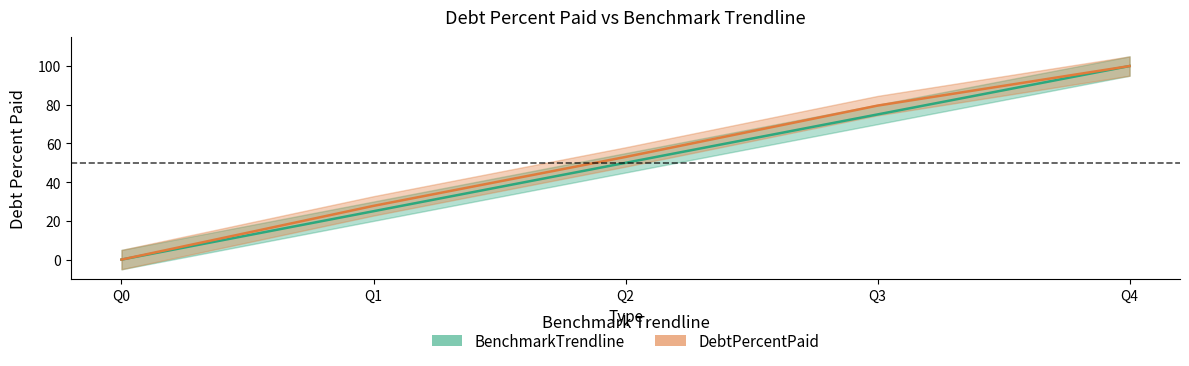

True or false: BenchmarkTrendline has a value of 50.0 at Q2.

True